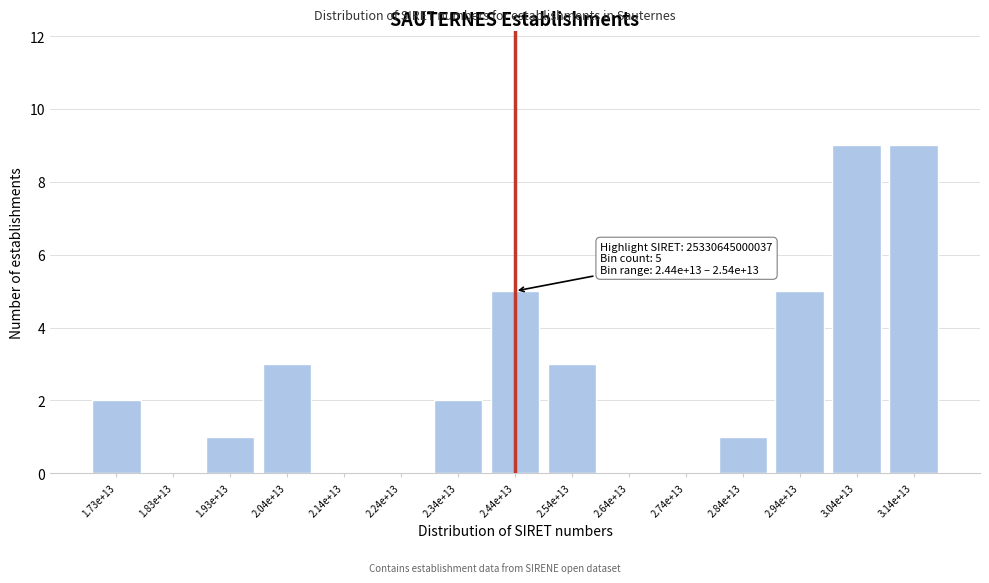

Reading left to right, what are all the values shown in this chart?

1.73e+13=2	1.83e+13=0	1.93e+13=1	2.04e+13=3	2.14e+13=0	2.24e+13=0	2.34e+13=2	2.44e+13=5	2.54e+13=3	2.64e+13=0	2.74e+13=0	2.84e+13=1	2.94e+13=5	3.04e+13=9	3.14e+13=9